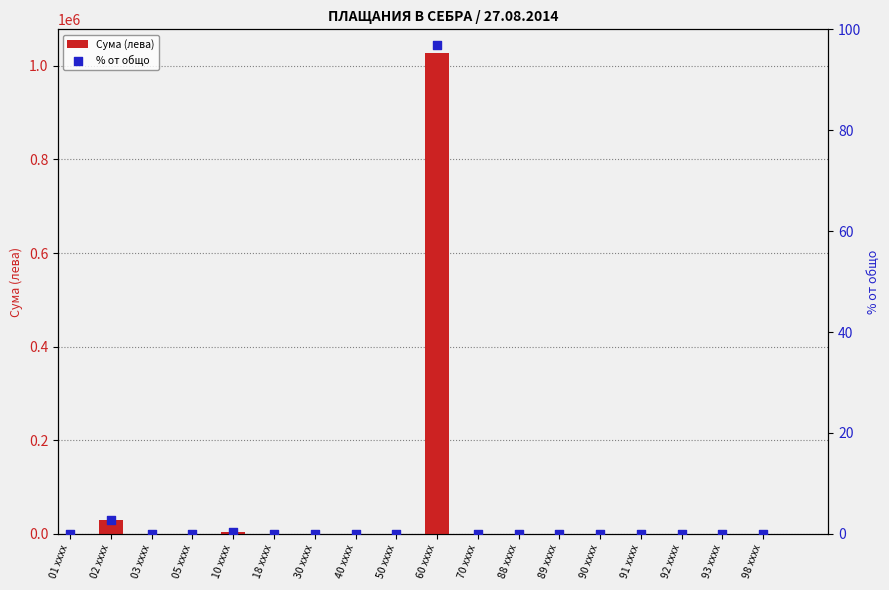

What are all the series names shown in the legend?

Сума (лева), % от общо